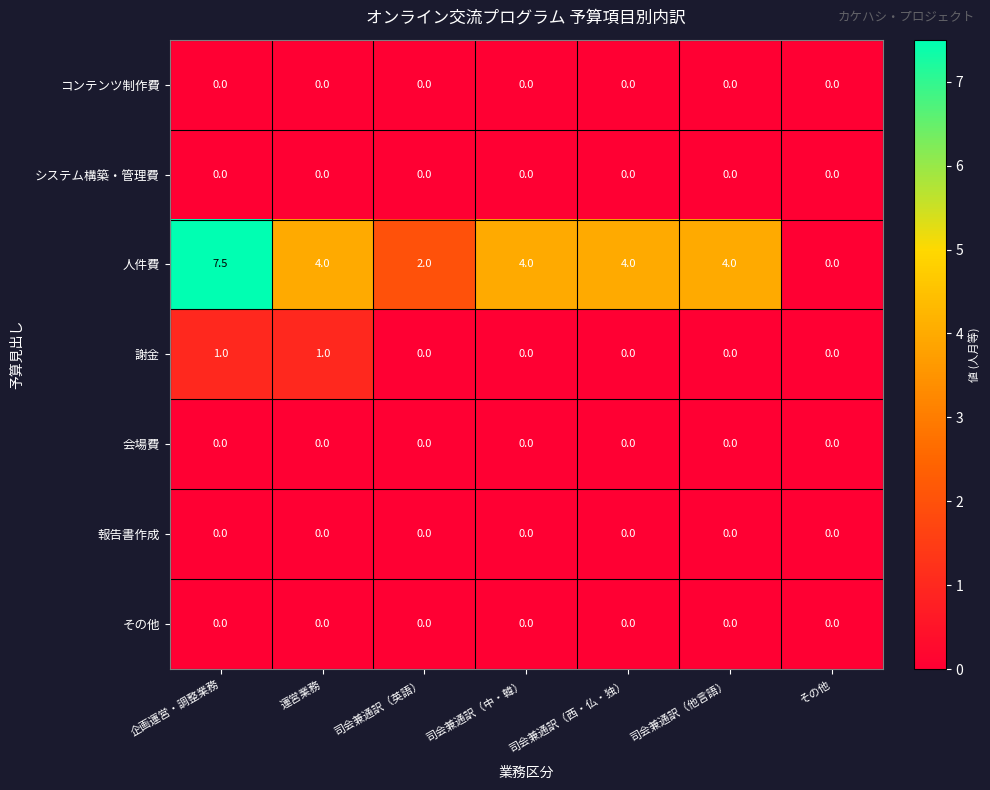

What is the total value across all series at 司会兼通訳（西・仏・独）?

4.0